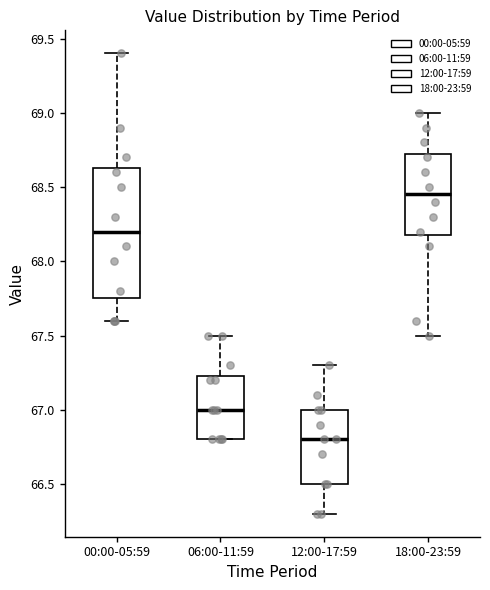

Which box is the tallest, from its lower edge to its upper edge?

00:00-05:59